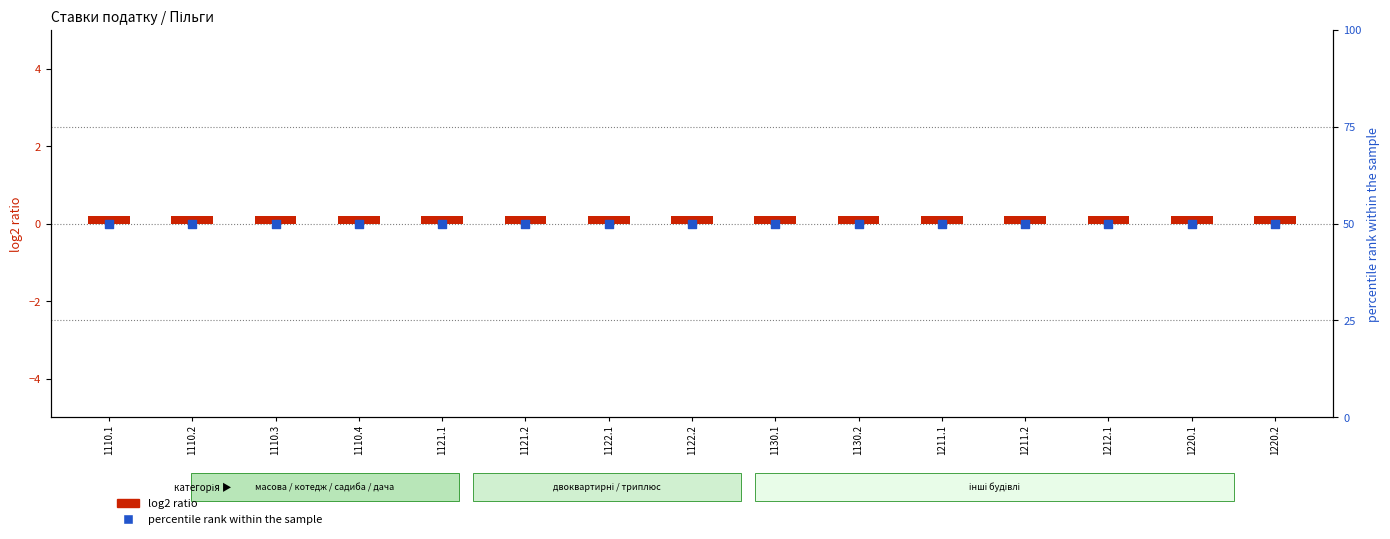

Is the value of percentile rank within the sample at 1110.1 greater than the value of log2 ratio at 1110.4?

Yes